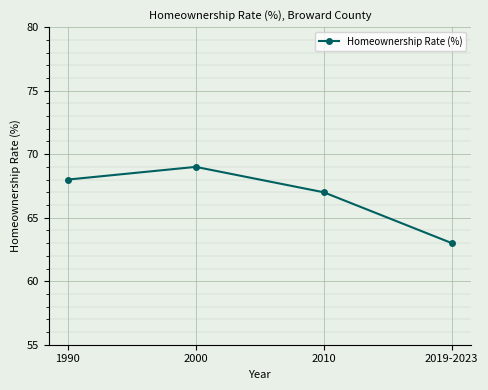

Reading left to right, what are all the values shown in this chart?

68	69	67	63